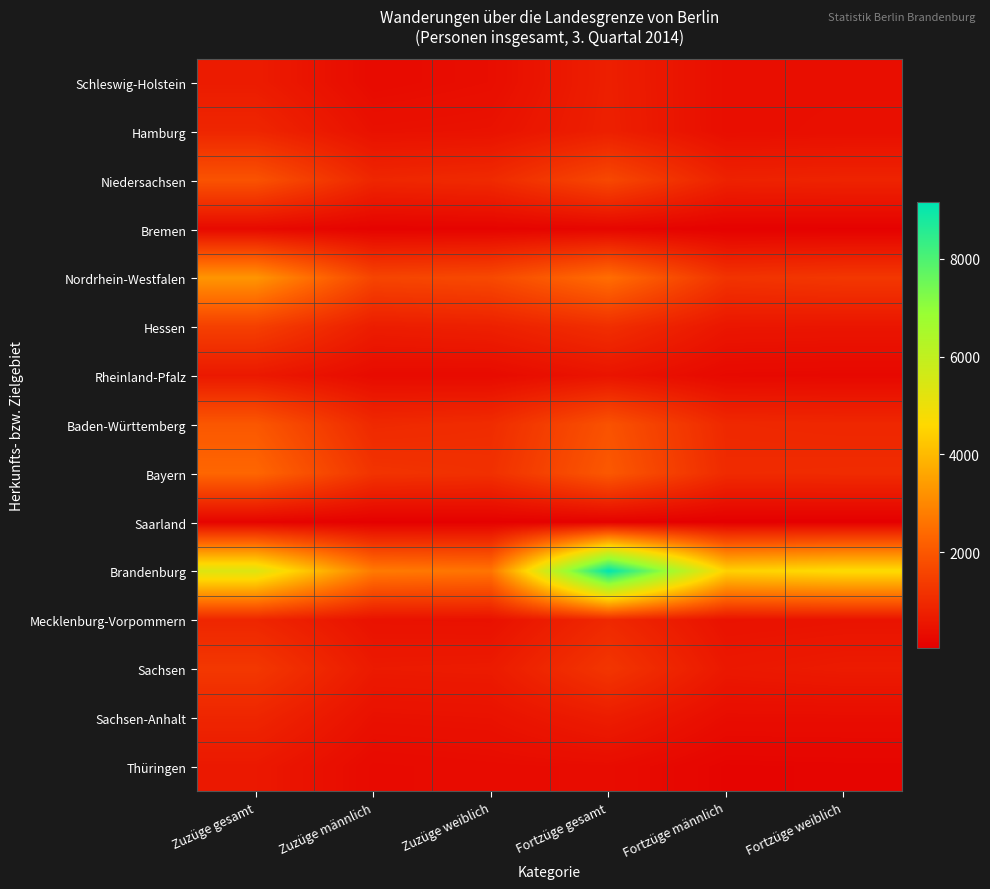

Which series has the largest total across all categories?

Brandenburg